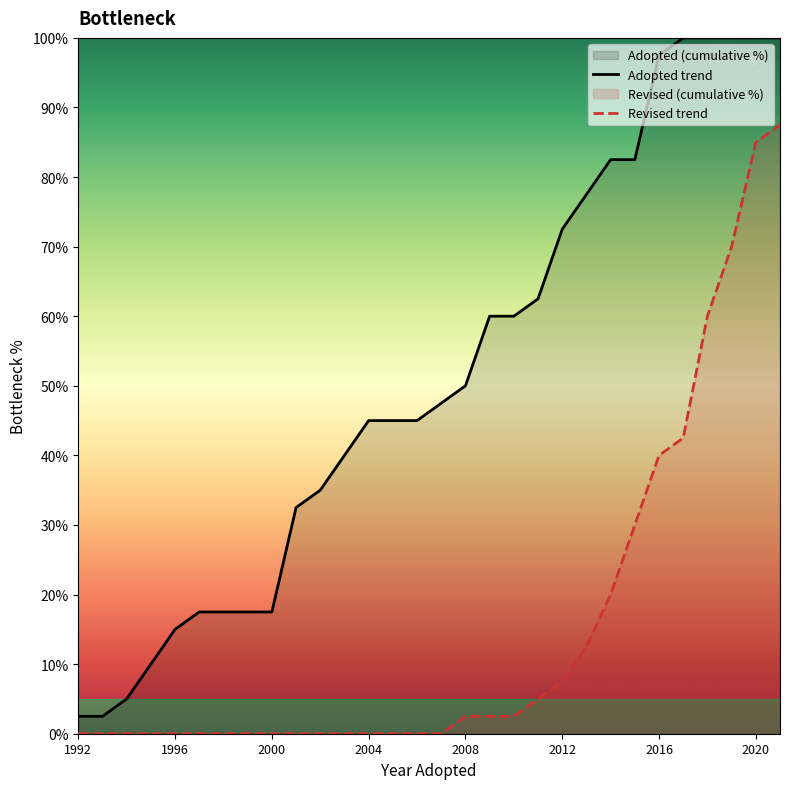

What is the total value across all series at 2020?

185.0